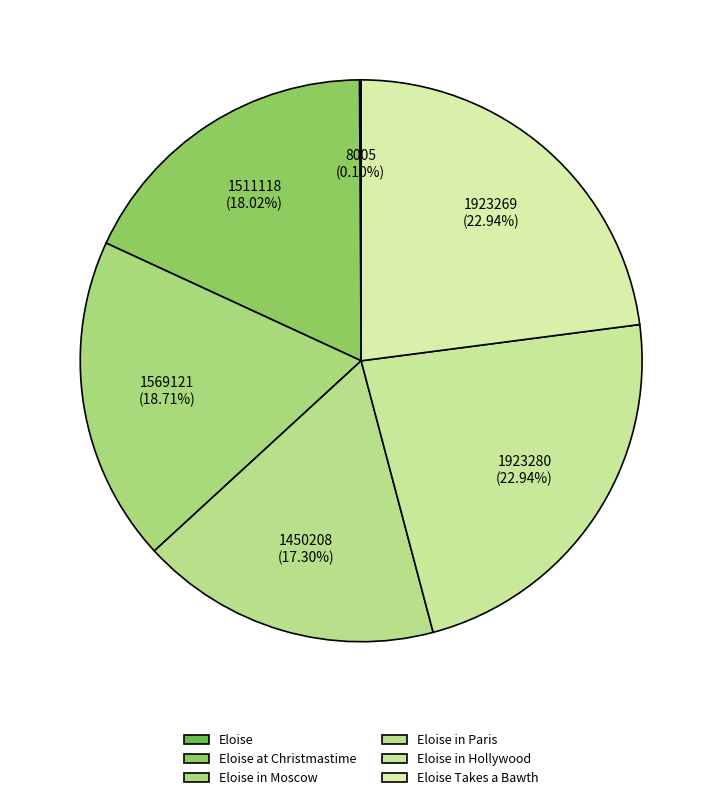

To the nearest percent, what is the difference between the Eloise in Paris and Eloise in Hollywood slice percentages?

6%